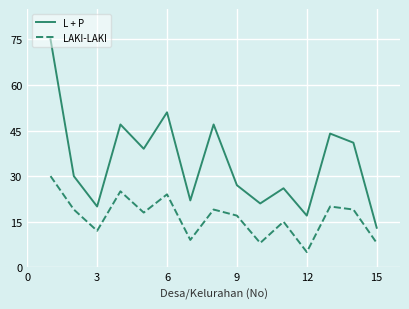

What is the minimum value shown in the chart?

5